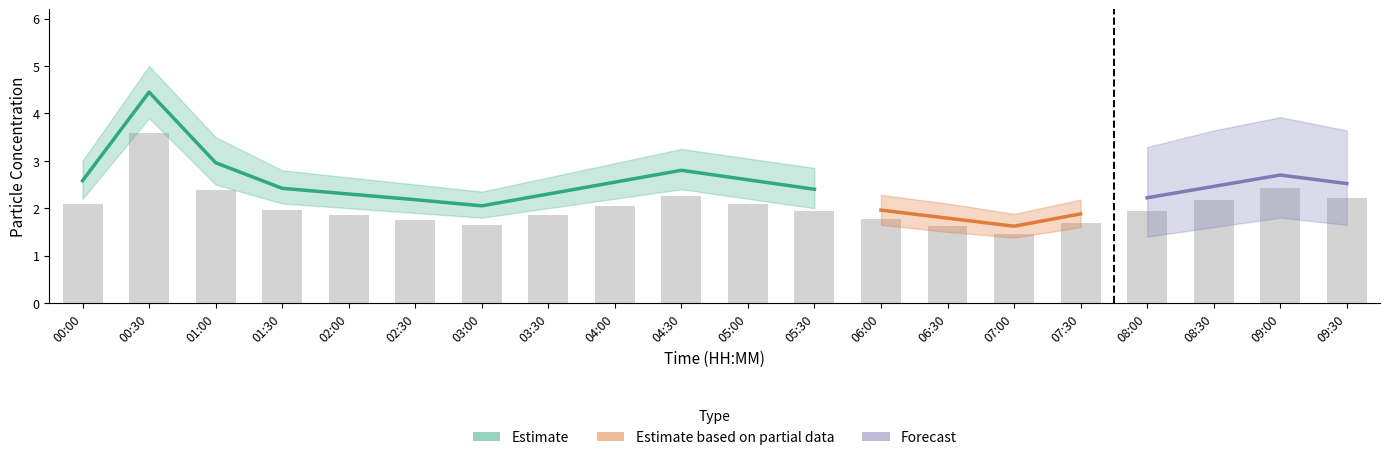

Which category has the highest value in the N05 series?

00:30